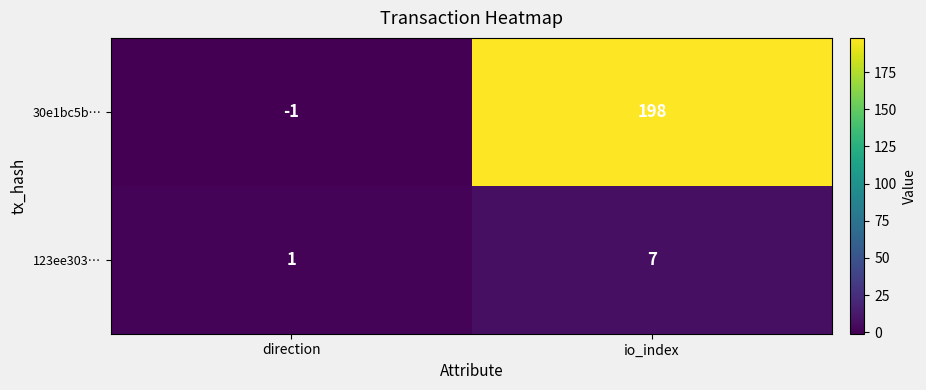

How many positive values does the 30e1bc5b… series have?

1